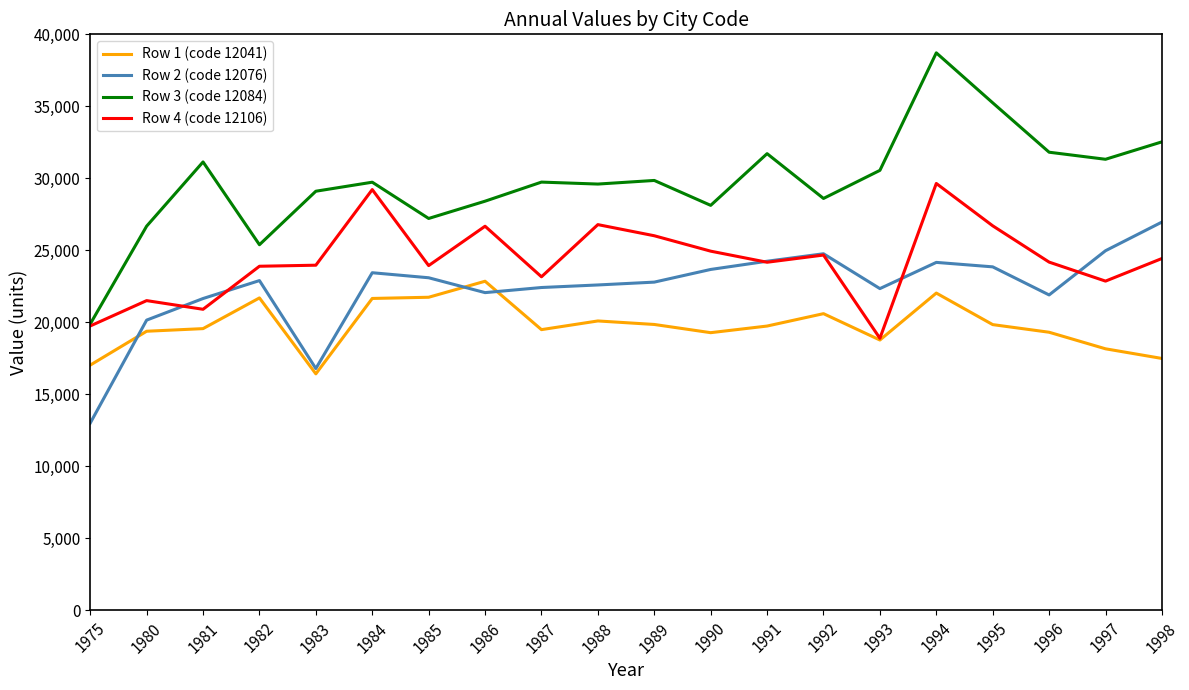

How many values in the Row 4 (code 12106) series are below 24190?

10